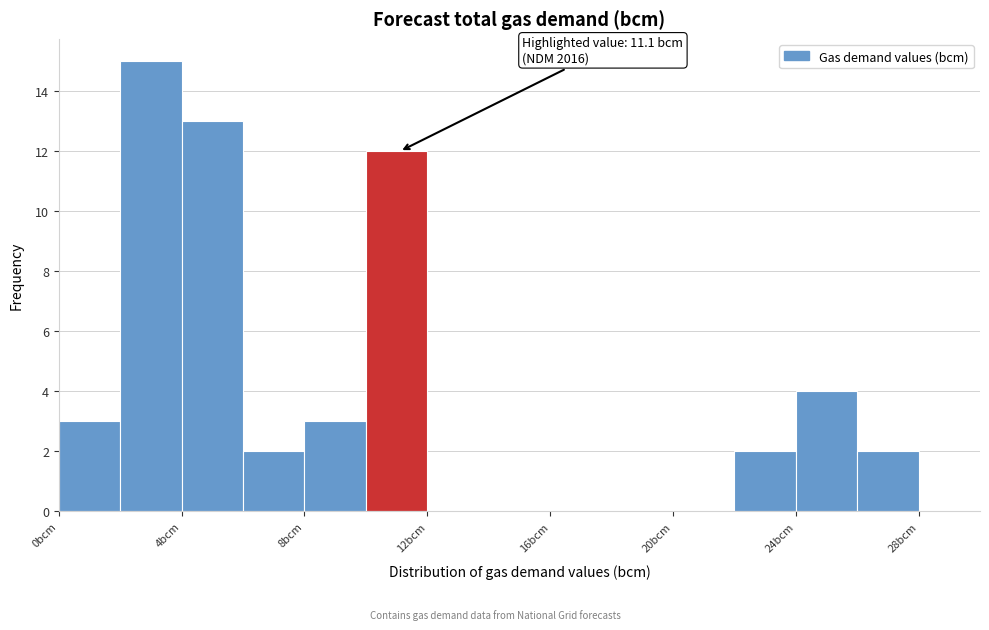

Which range on the x-axis has the tallest bar?

2 to 4